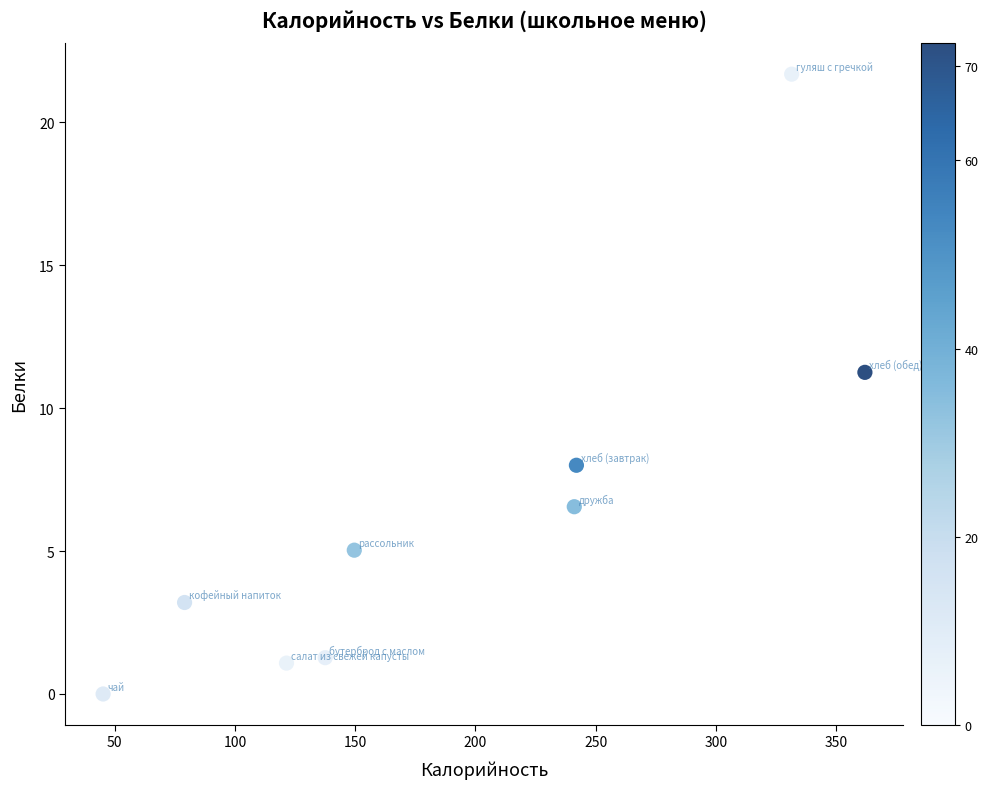

What is the average X value?

189.9